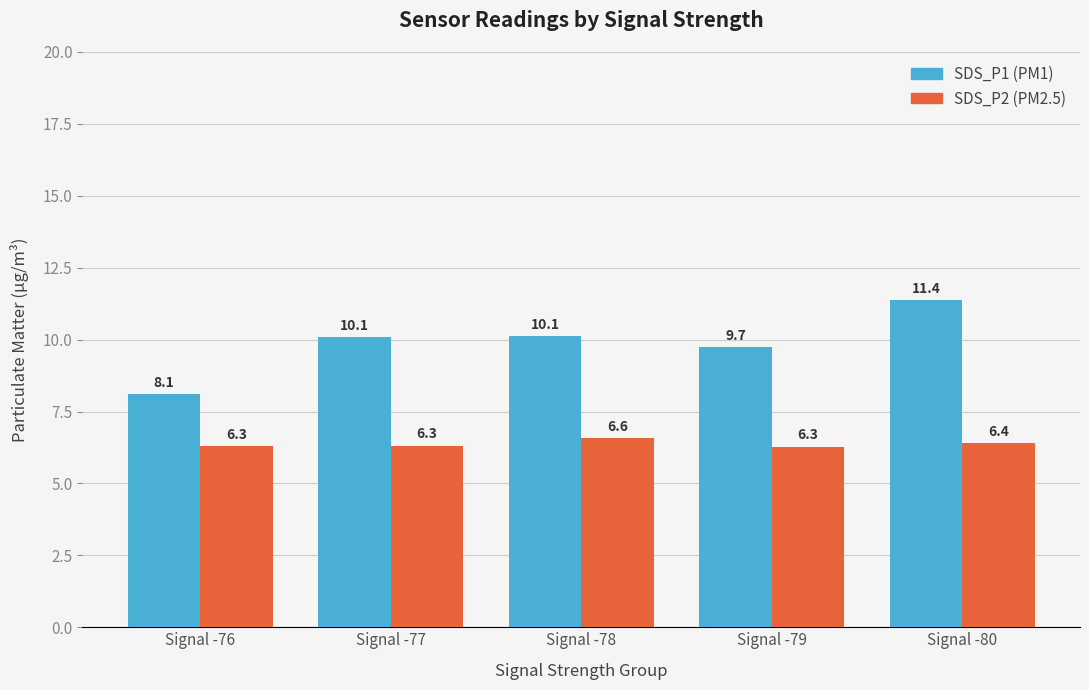

What is the maximum value shown in the chart?

11.4